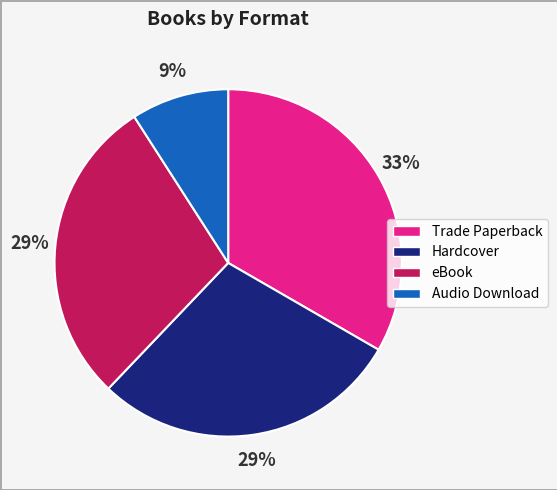

The eBook slice represents 19% of the pie. True or false?

False